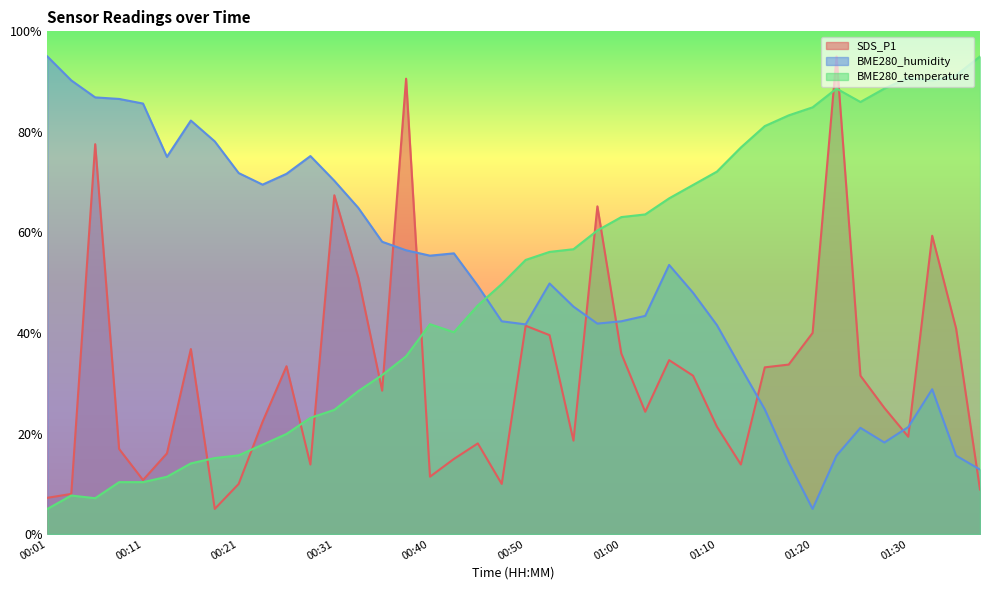

What position from the left is 01:05?

27